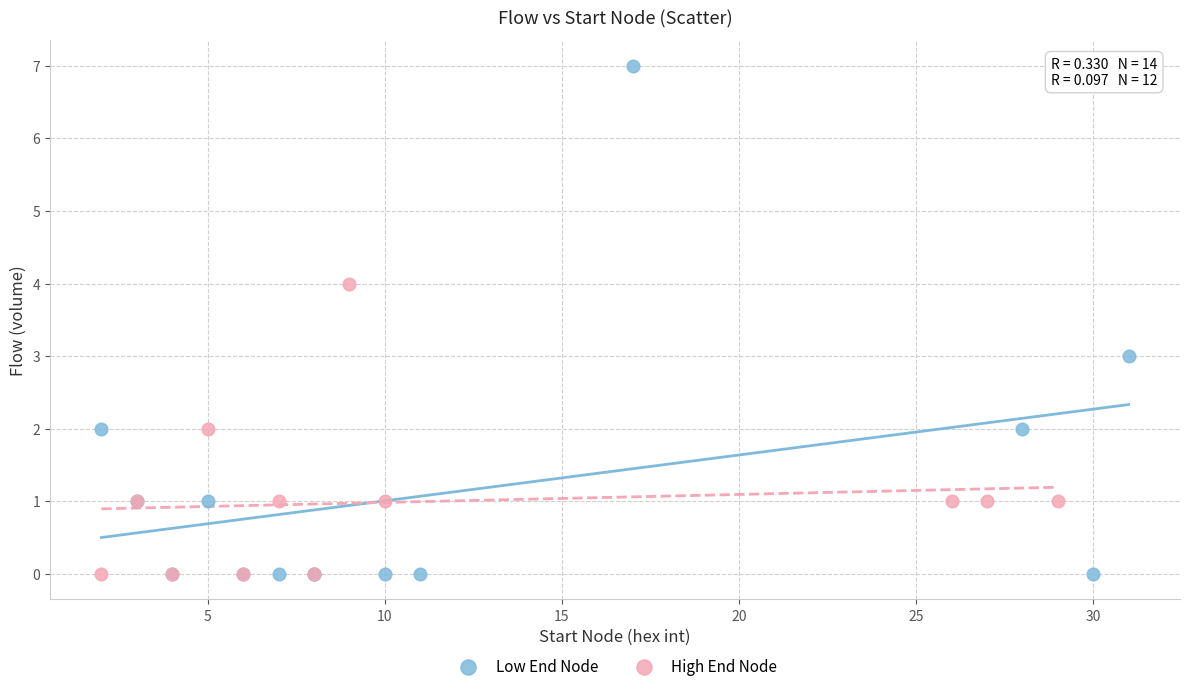

Which series has the largest Y range (max minus min)?

Low End Node